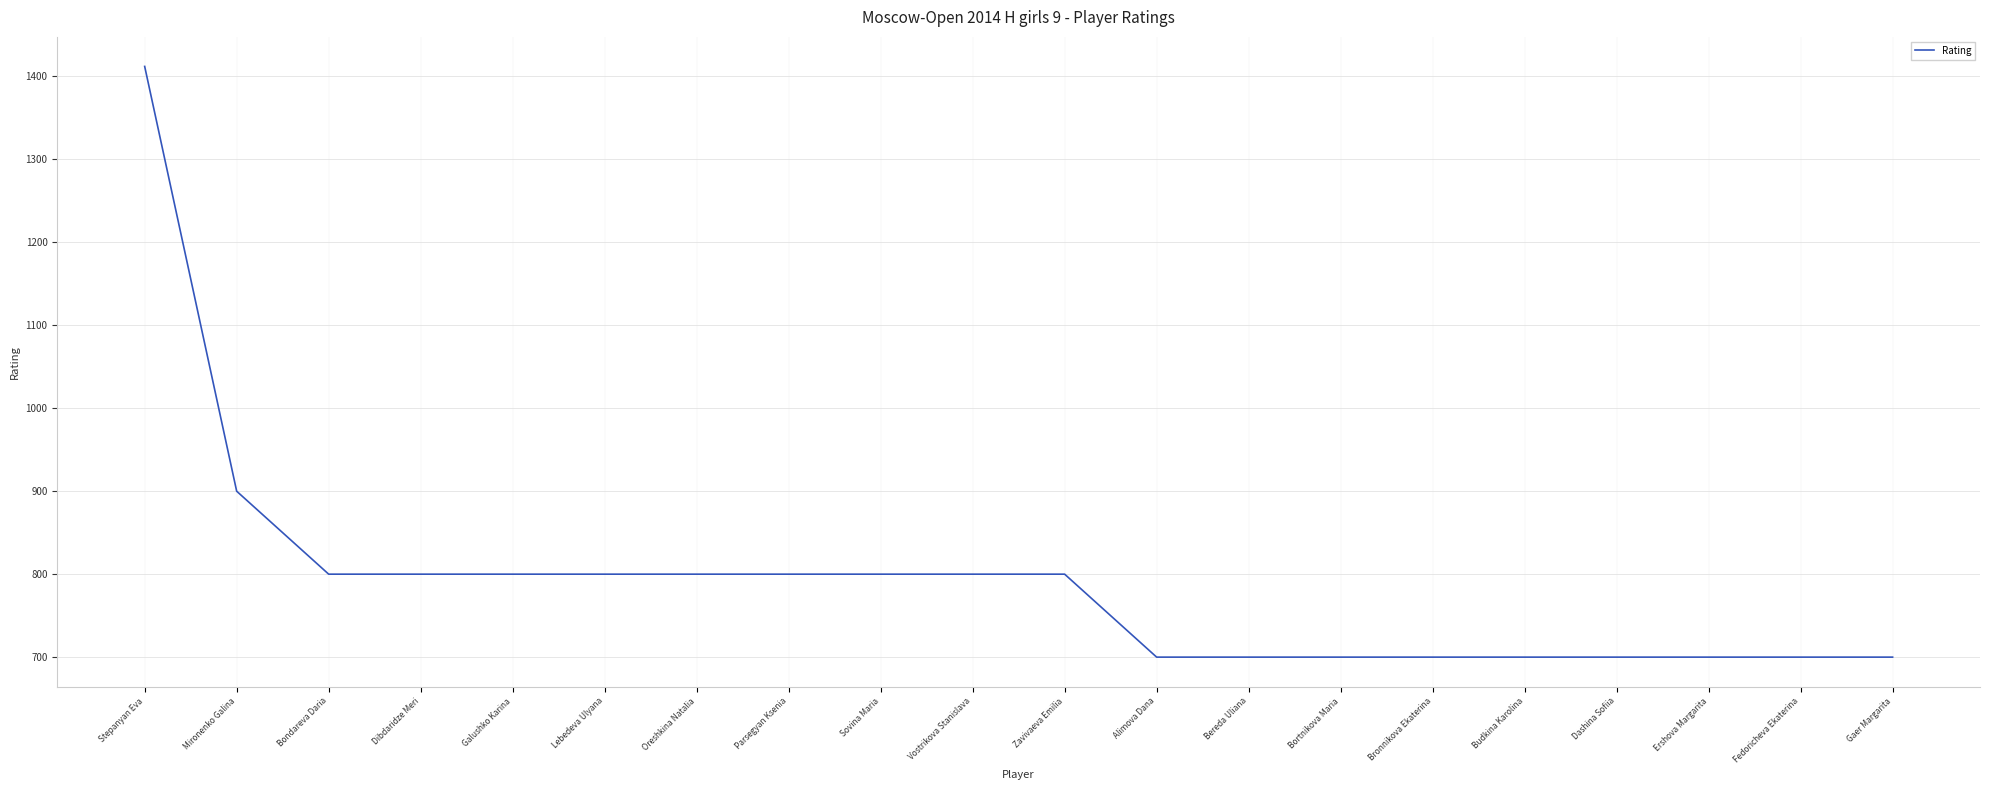

What is the greatest value displayed?

1412